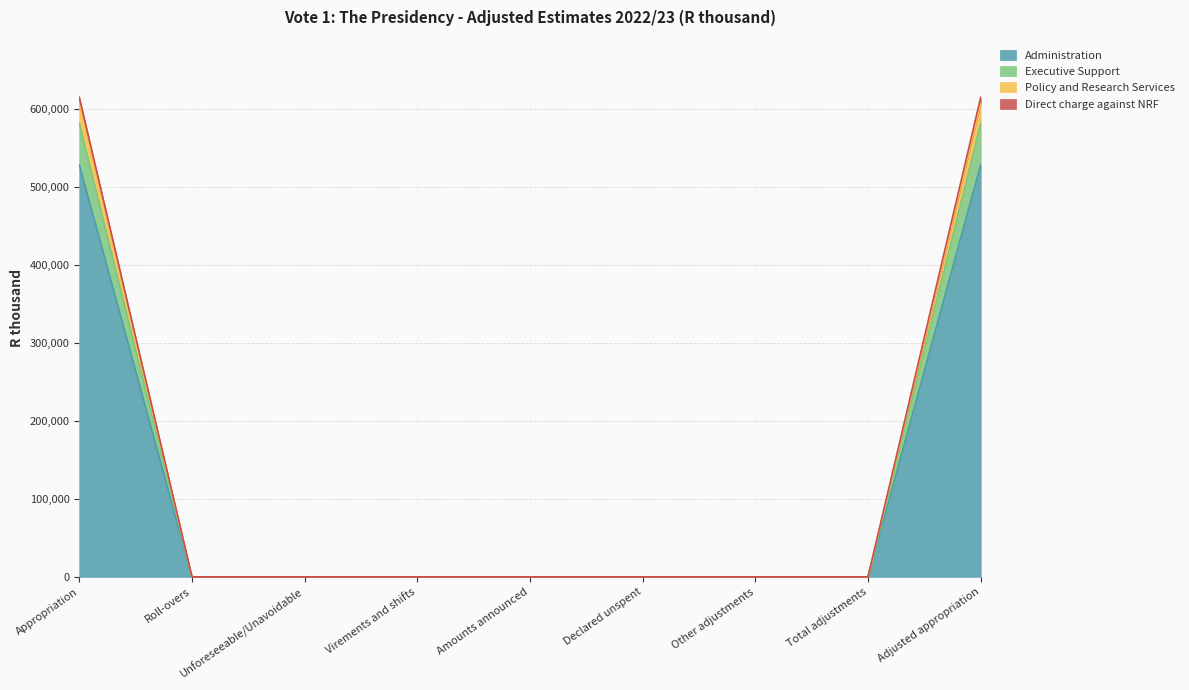

What is the difference between the second highest and second lowest values in the Administration series?

528060